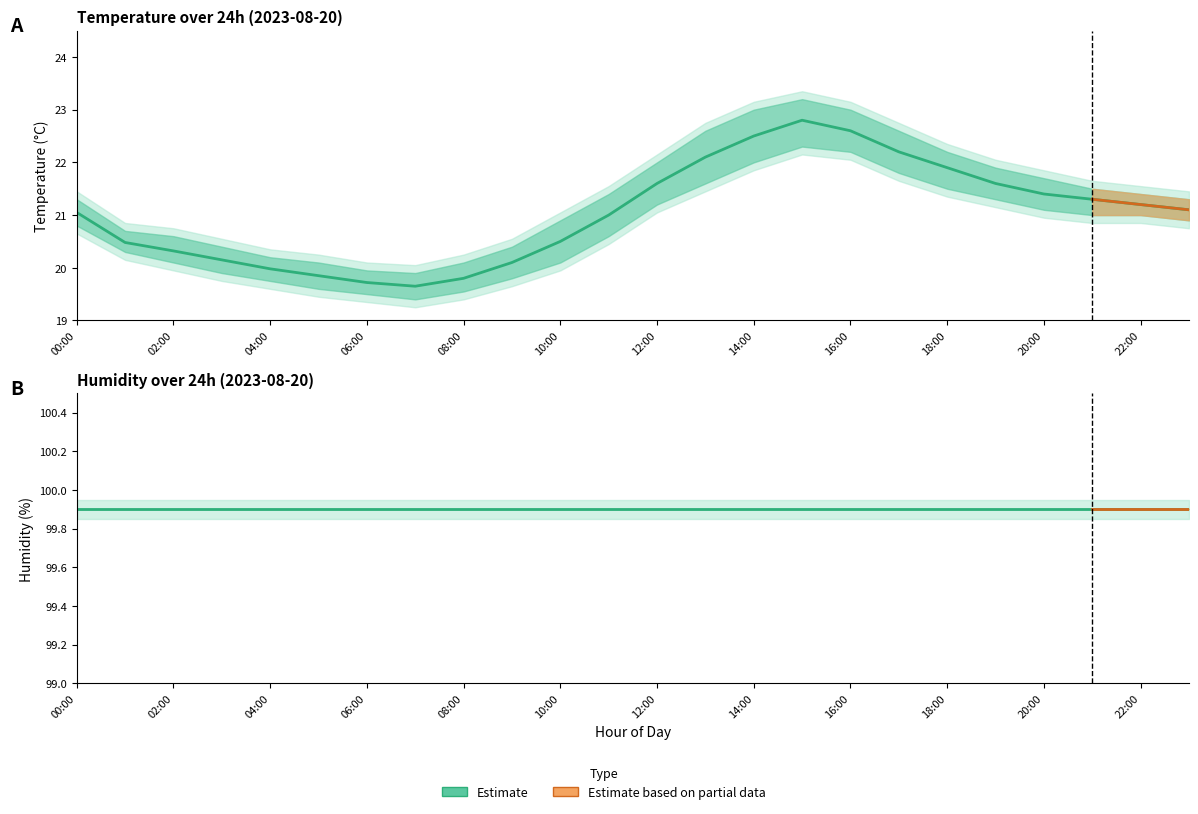

What is the total value across all series at 23:00?

363.0